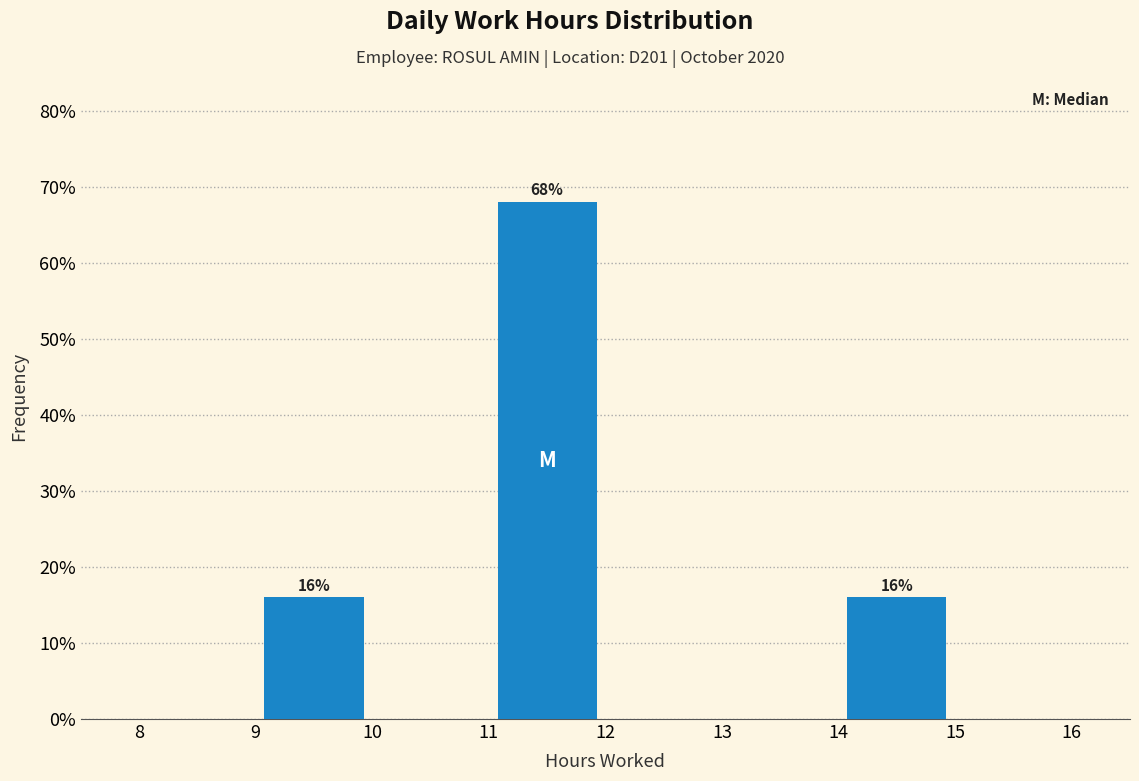

Which range on the x-axis has the tallest bar?

11 to 12